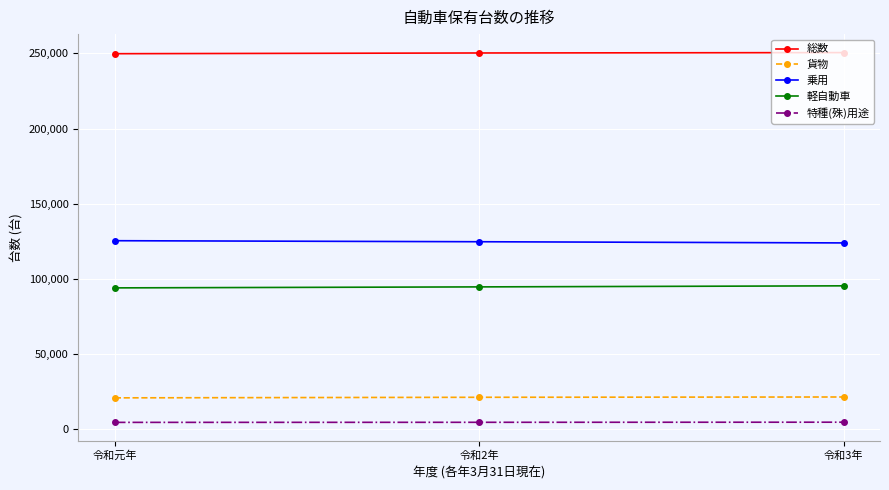

What is the greatest value displayed?

250460